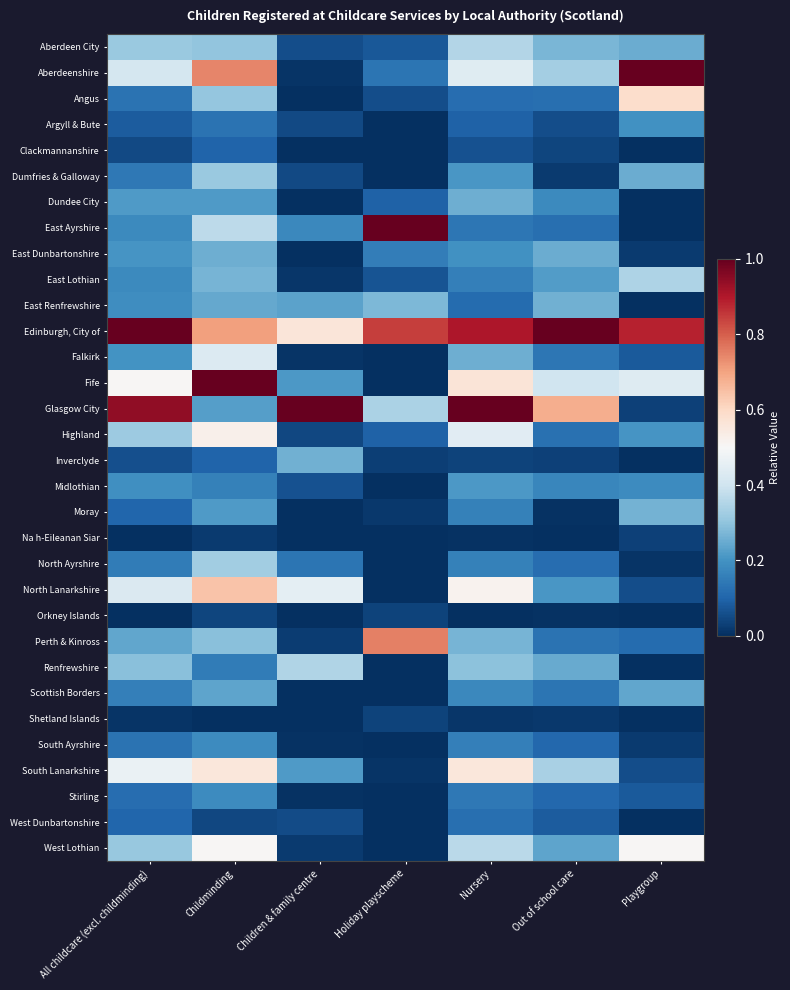

Which has a higher value, Playgroup or Out of school care?

Out of school care